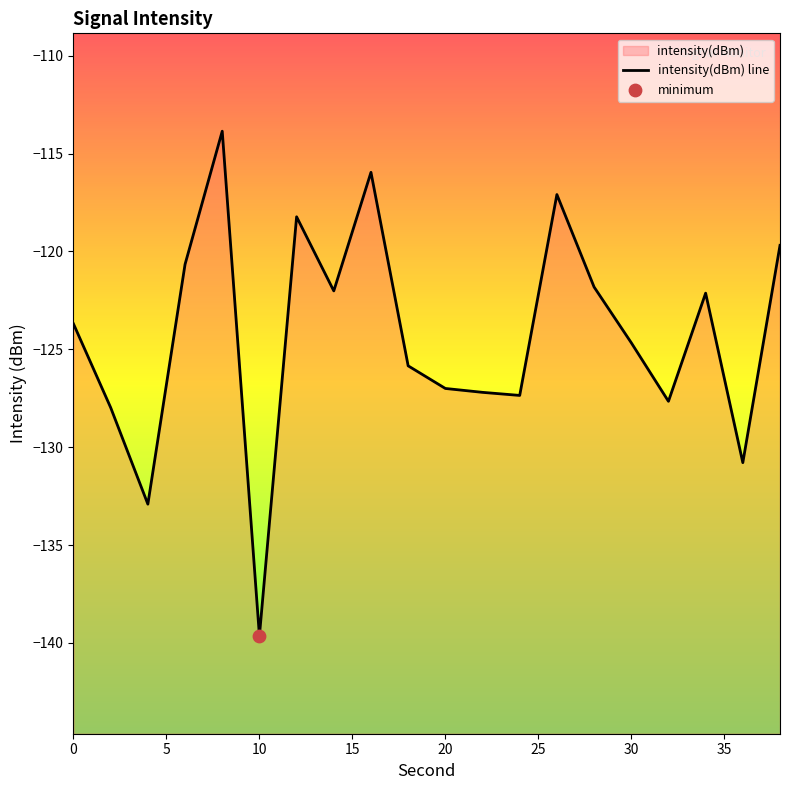

Which has a higher value, 4 or 28?

28